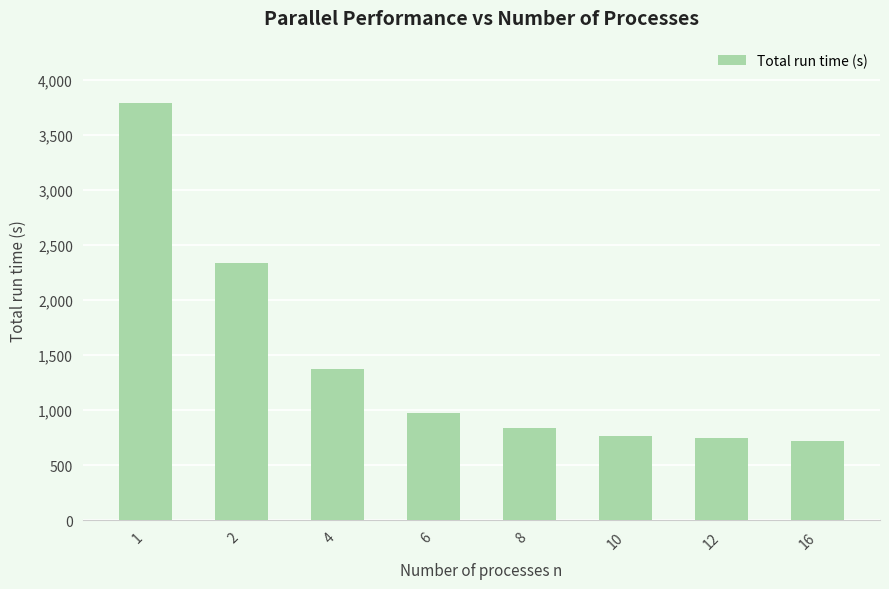

True or false: the data shows 480 at 12.

False